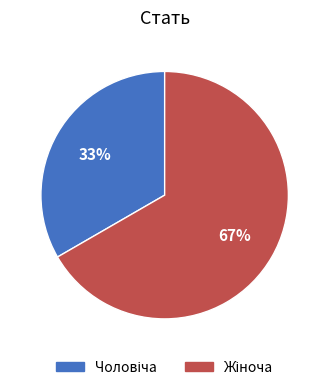

Is there a majority slice in this chart?

Yes